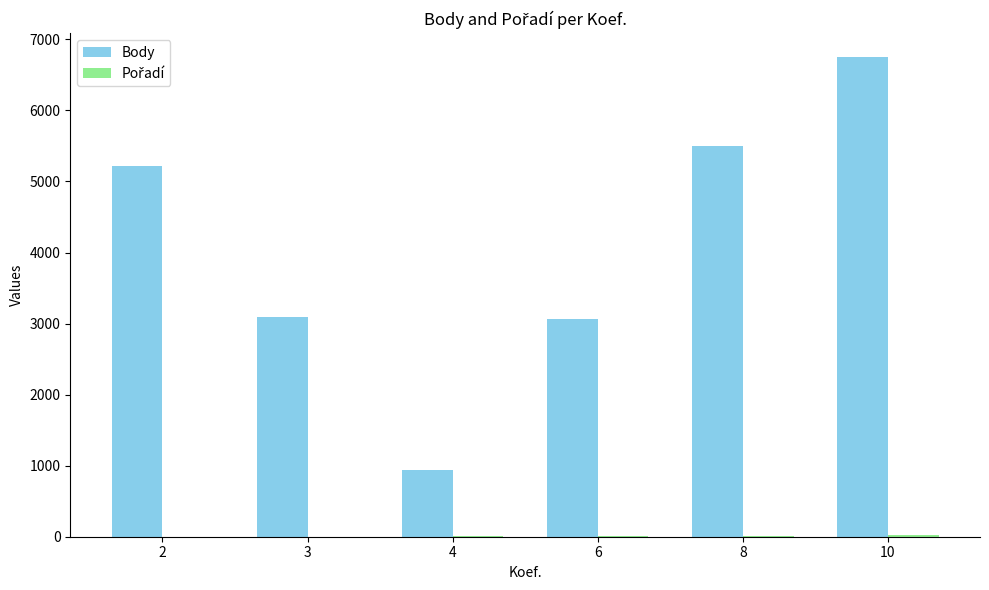

Does the chart contain stacked bars?

No